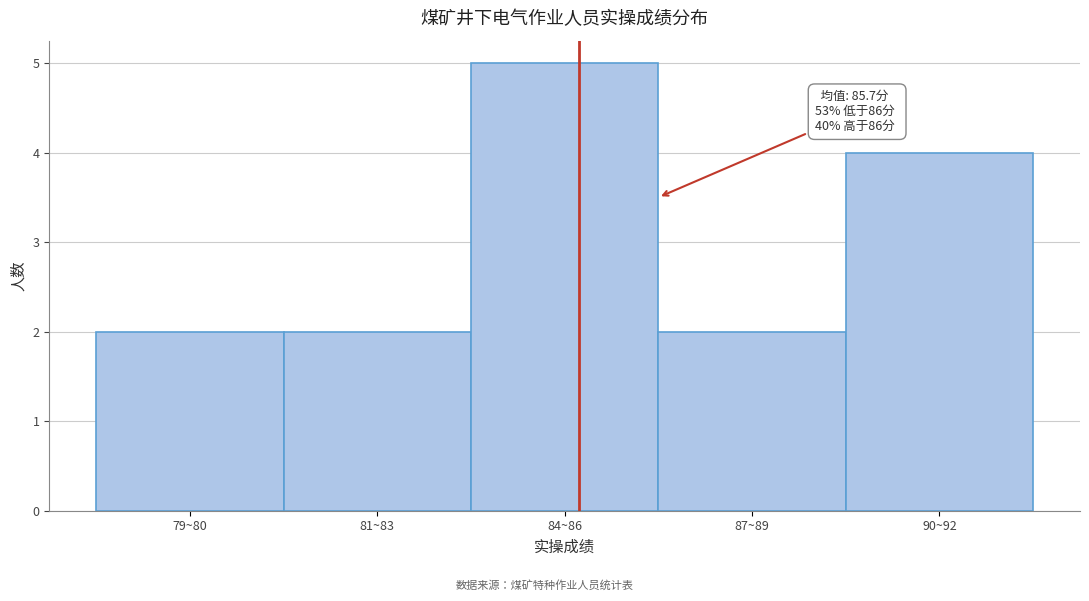

Reading left to right, list all the values displayed in this chart.

79~80=2	81~83=2	84~86=5	87~89=2	90~92=4